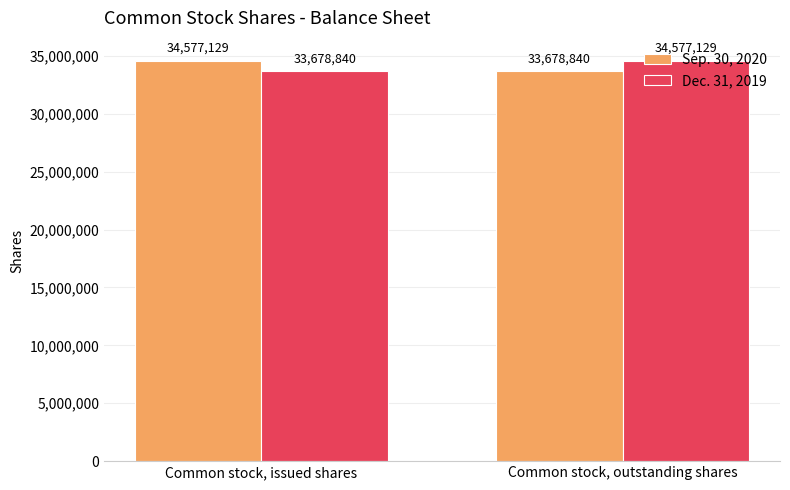

What is the difference between the Dec. 31, 2019 values at Common stock, outstanding shares and Common stock, issued shares?

898289